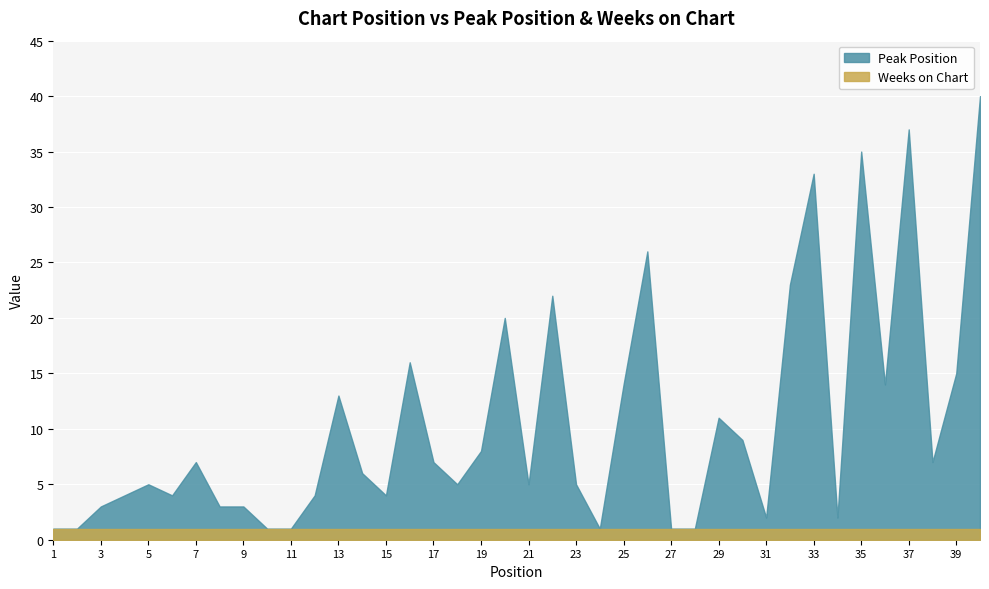

True or false: Peak Position and Weeks on Chart cross at least once.

False